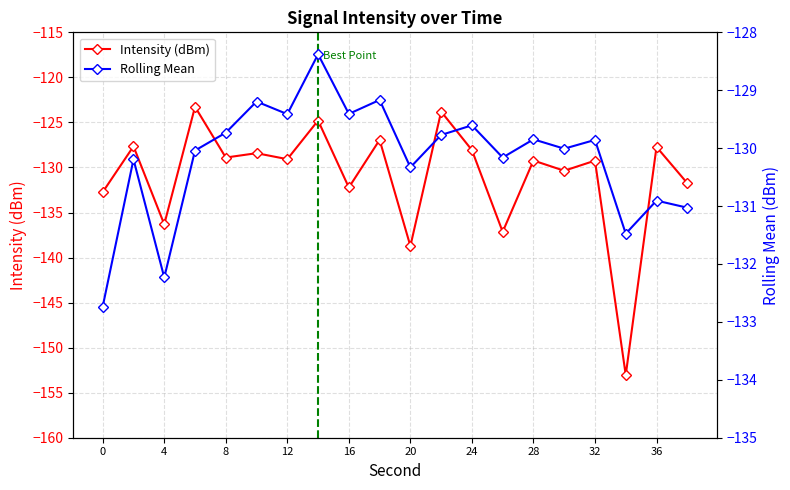

What is the difference between the maximum and second lowest values in the Rolling Mean series?

3.9